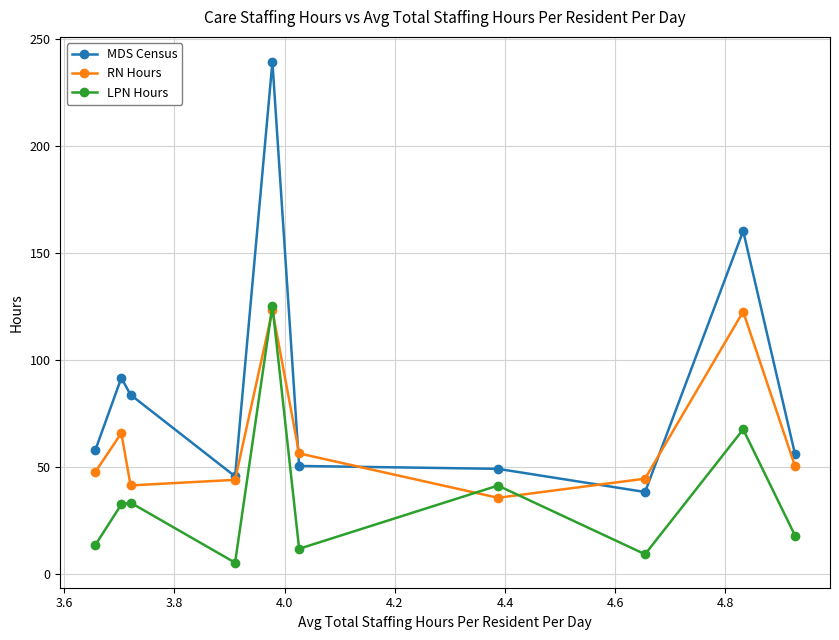

True or false: MDS Census and LPN Hours intersect in this chart.

False